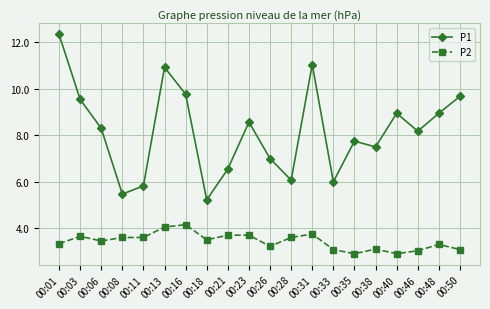

What is the difference between the maximum and second lowest values in the P1 series?

6.9